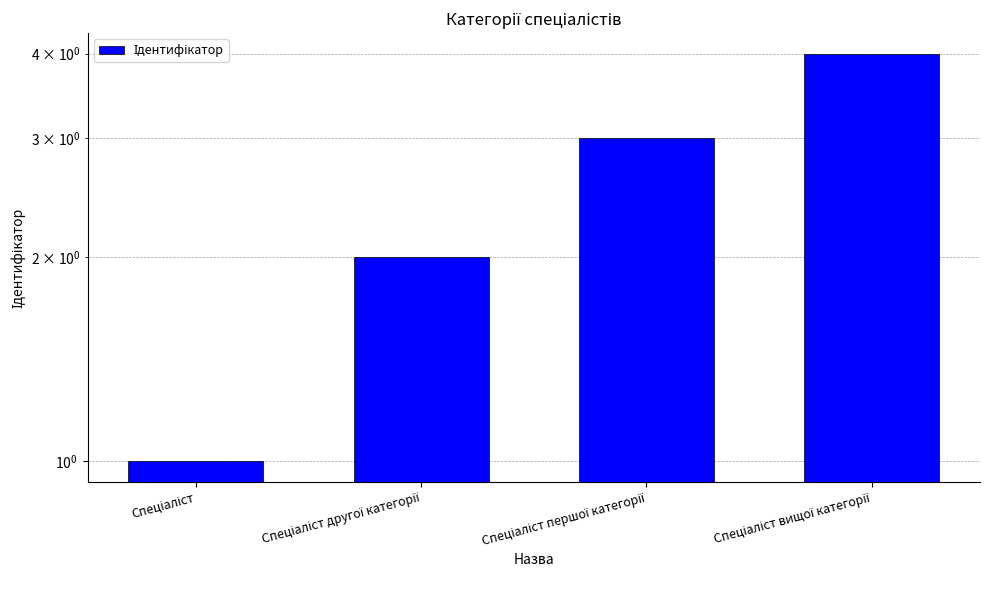

At which label does the data first exceed 3?

Спеціаліст вищої категорії